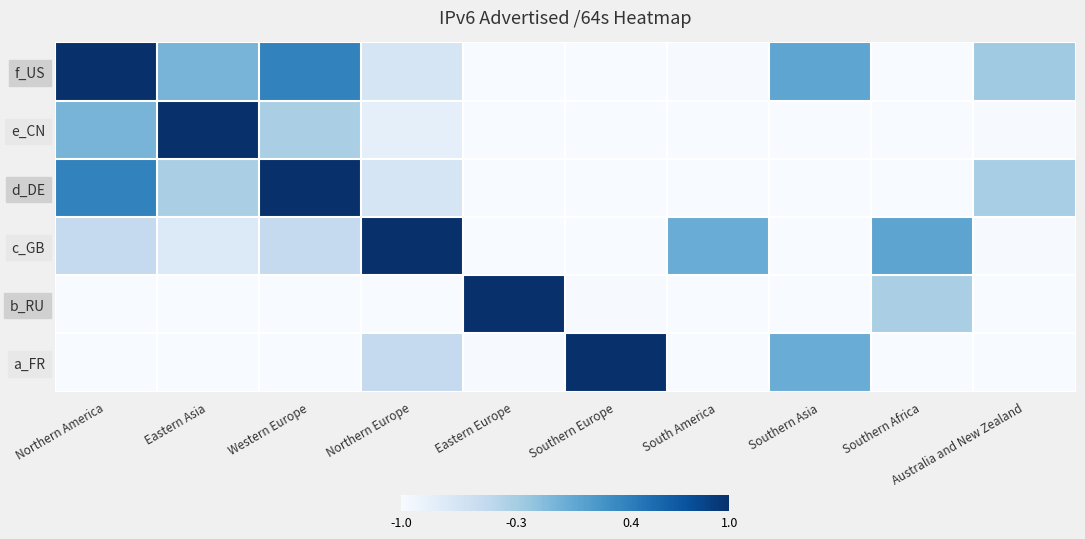

What is the spread (max minus min) of values at Southern Europe?

2.0